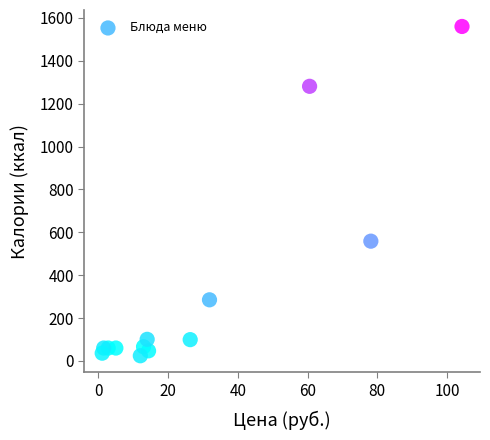

What Y value in the scatter plot is closest to 792?

558.6